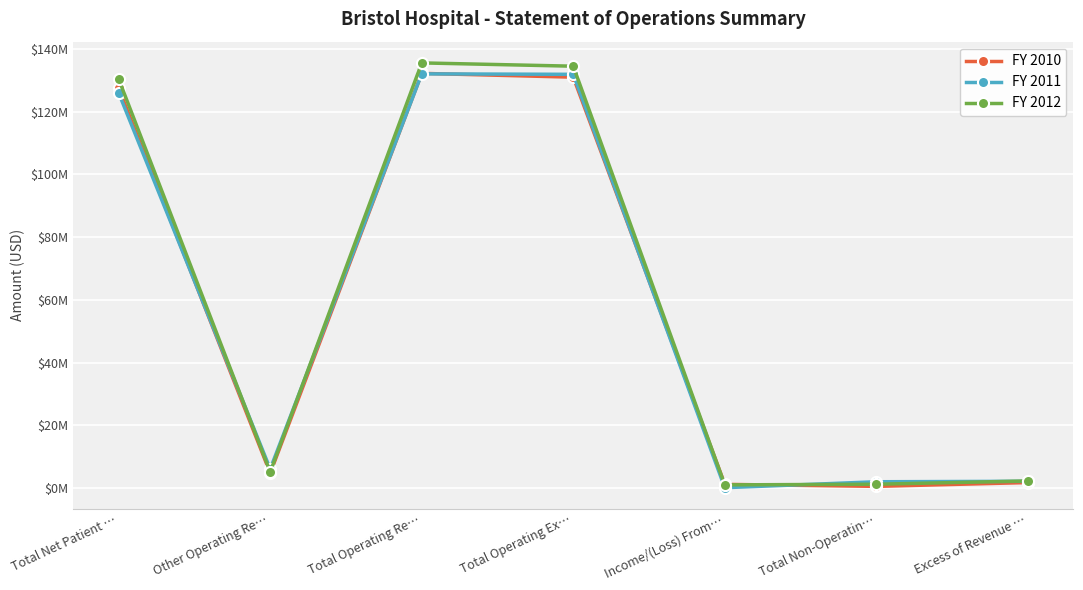

What is the label of the 3rd point from the left?

Total Operating Re…